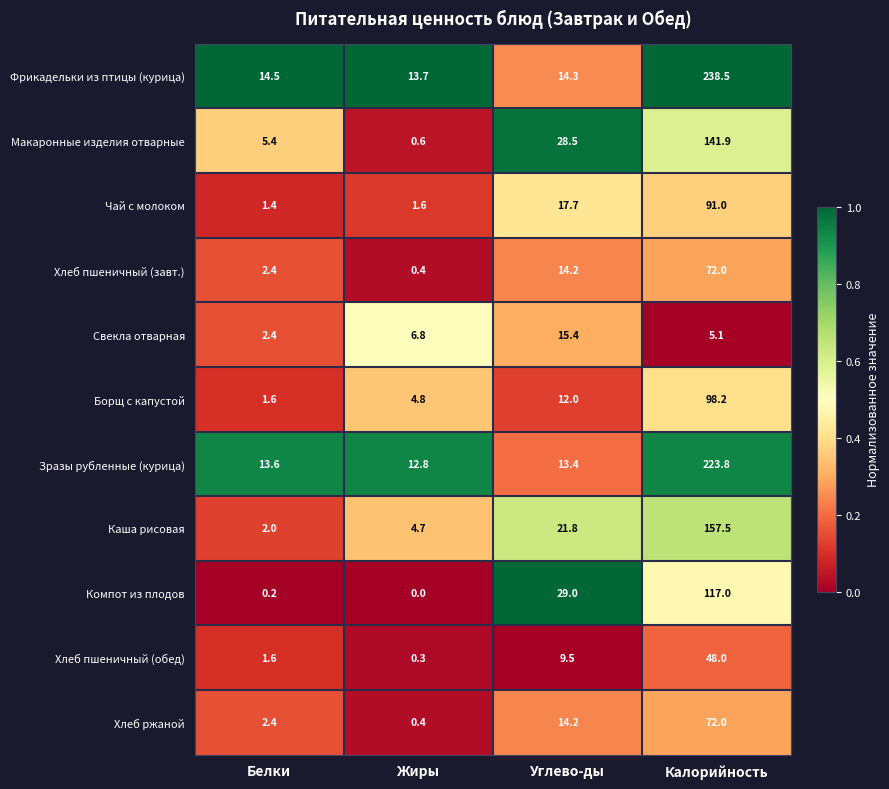

At which label is Хлеб пшеничный (обед) closest to 24?

Углево-ды